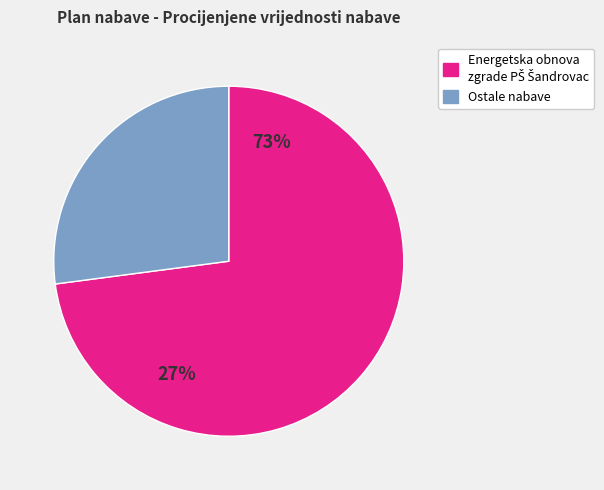

Does Energetska obnova zgrade PŠ Šandrovac represent more than half of the total?

Yes